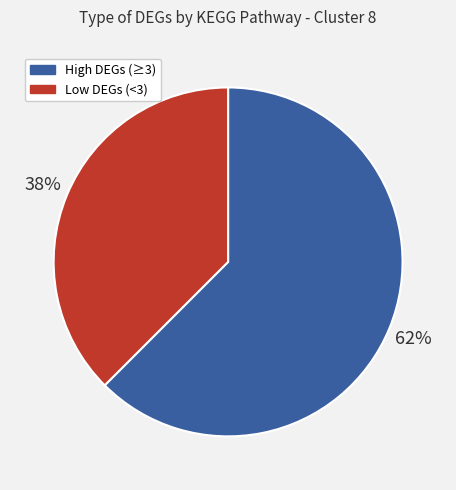

True or false: High DEGs (≥3) accounts for 62% of the total.

True